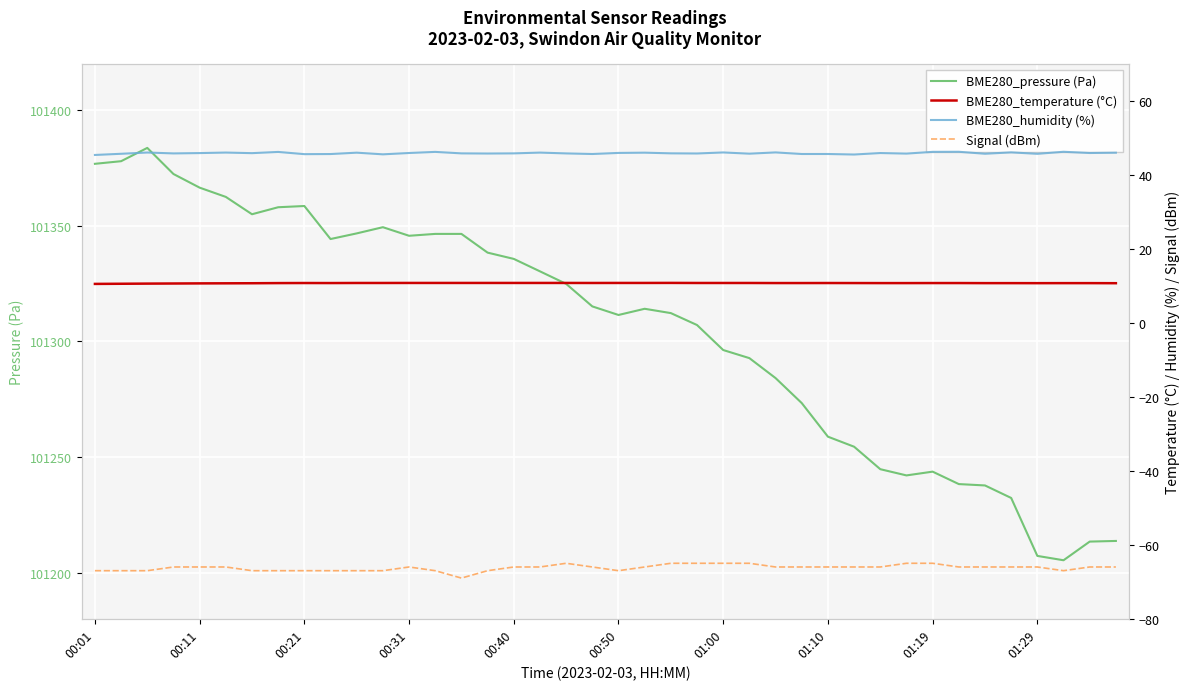

True or false: BME280_pressure (Pa) has a value of 101335.6 at 00:40.

True